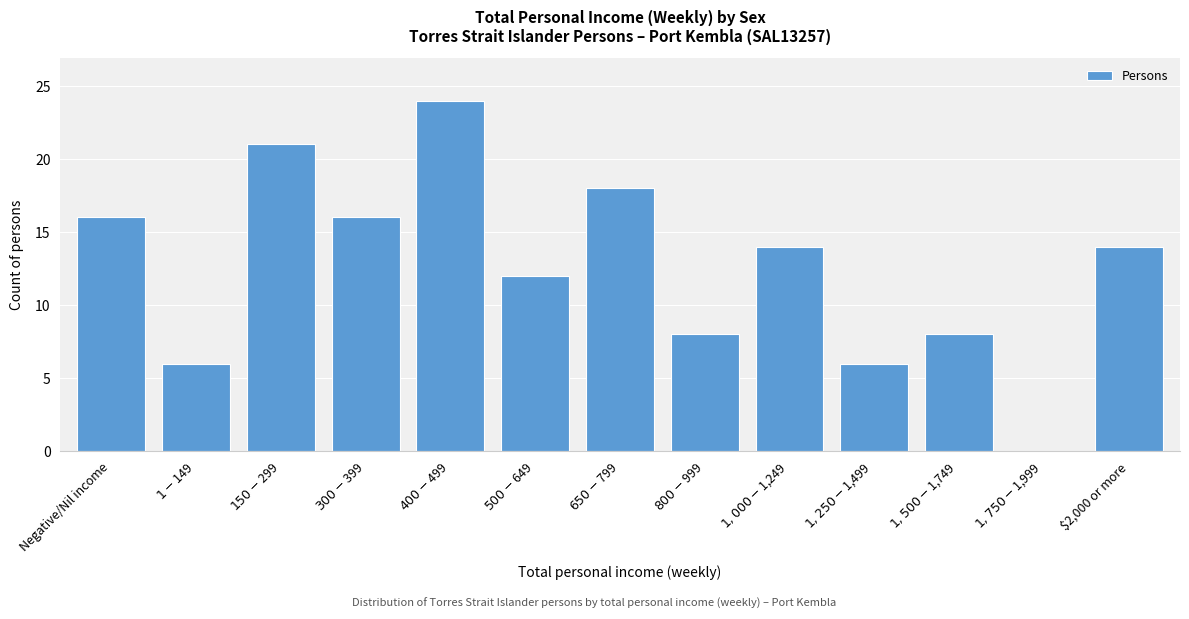

What is the maximum value shown in the chart?

24